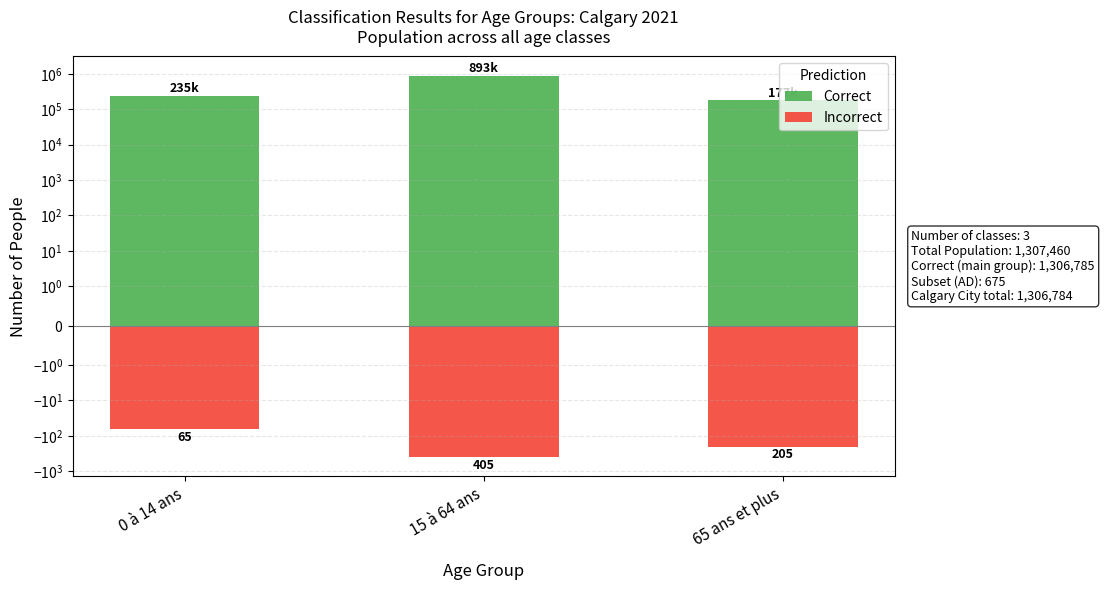

What is the value of the Correct bar at the 1st from the left?

235855